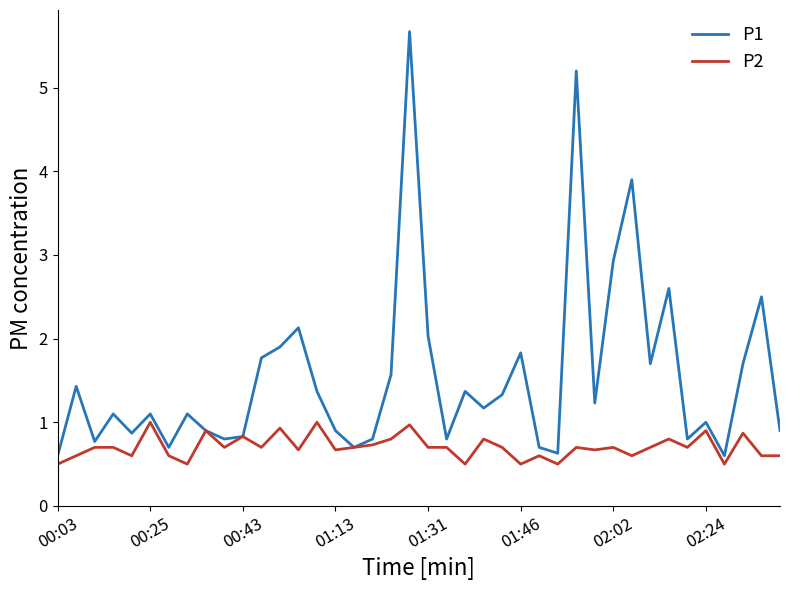

Rank the series by their average value, from lowest to highest.

P2, P1